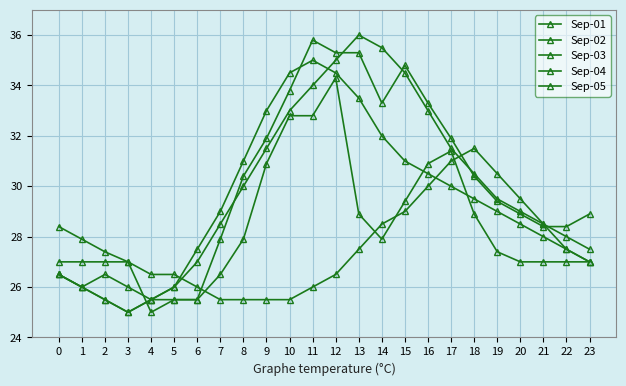

How many distinct data groups are displayed?

5